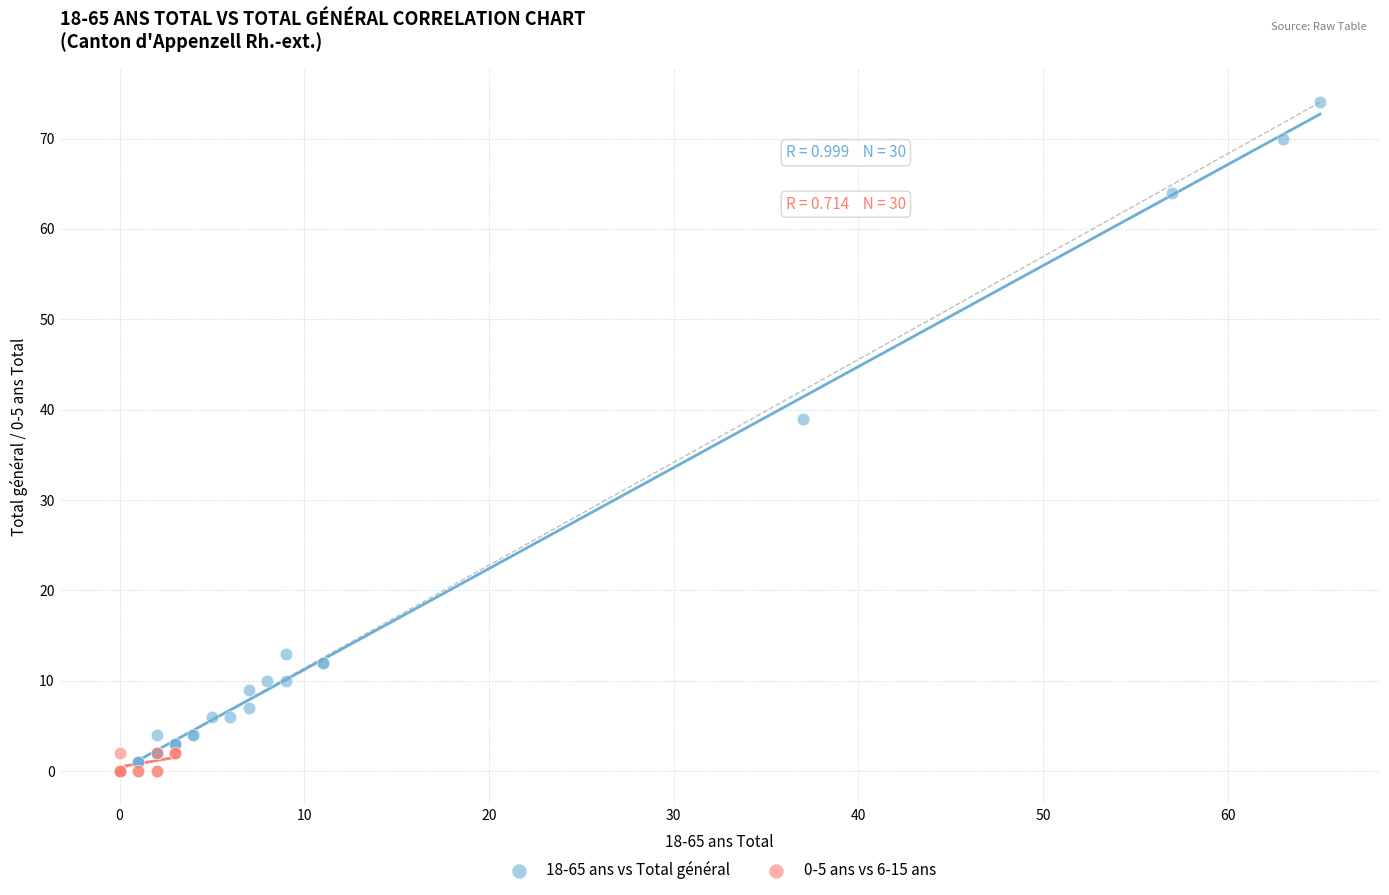

Which series contains the highest Y value?

18-65 ans vs Total général